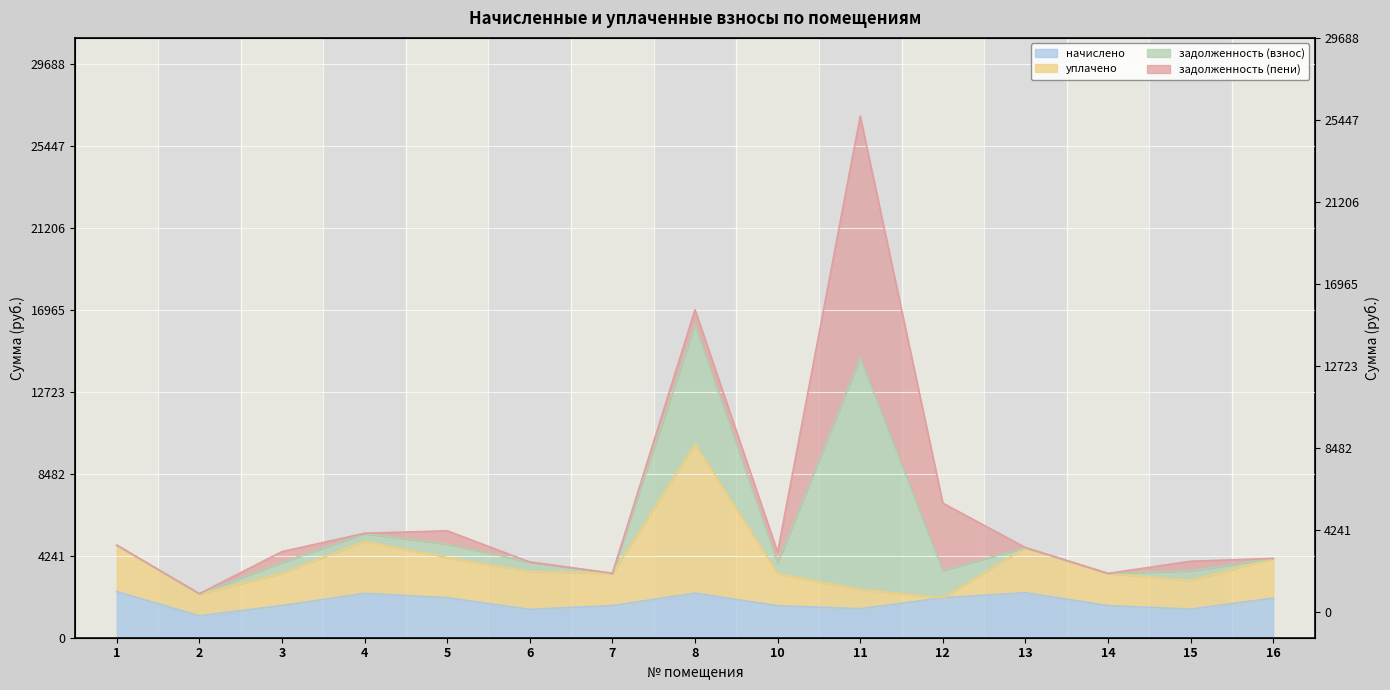

What is the value of the задолженность (взнос) point at the 15th from the left?

4106.4